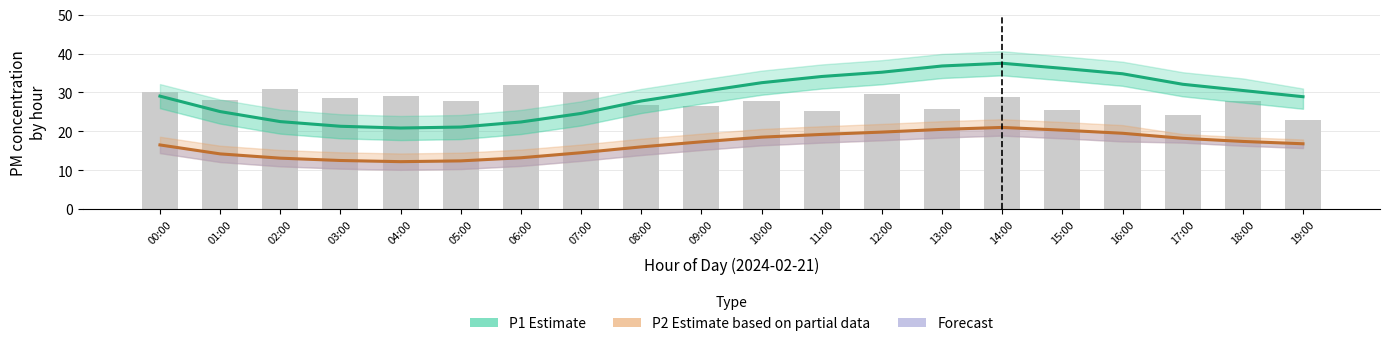

At how many categories does at least one series exceed 36?

3